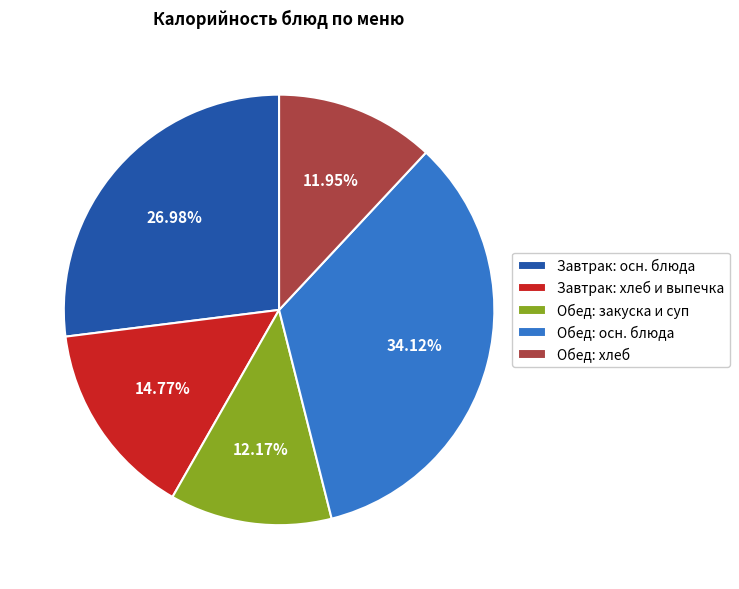

Does any single category account for the majority?

No